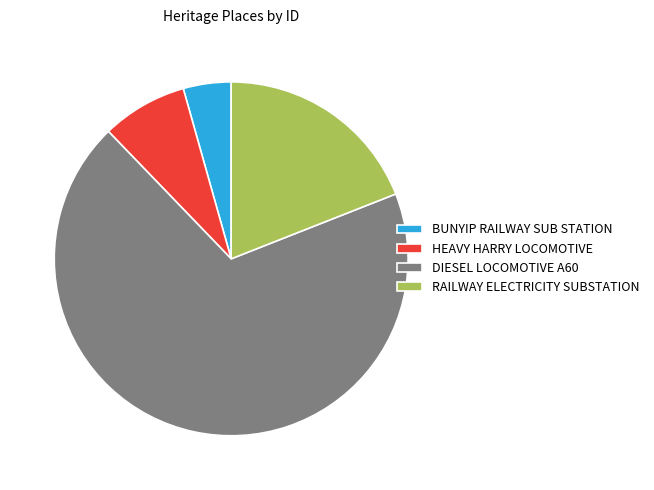

Is it true that BUNYIP RAILWAY SUB STATION is 4% of the pie?

True